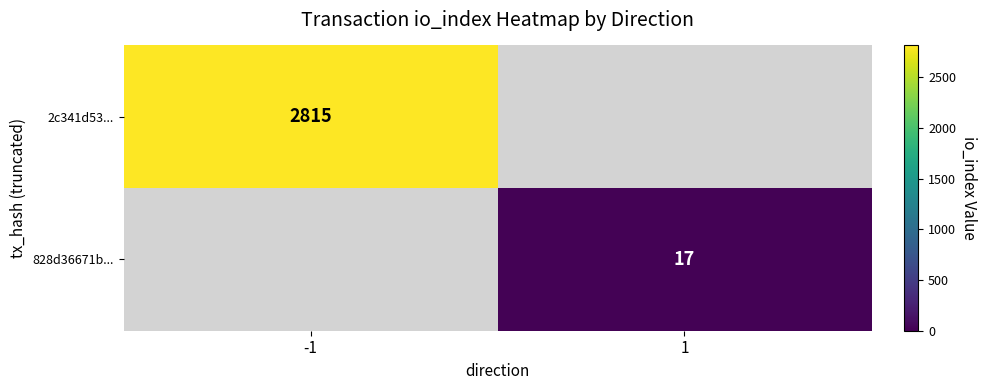

The 828d36671b... series shows 17 at 1. True or false?

True